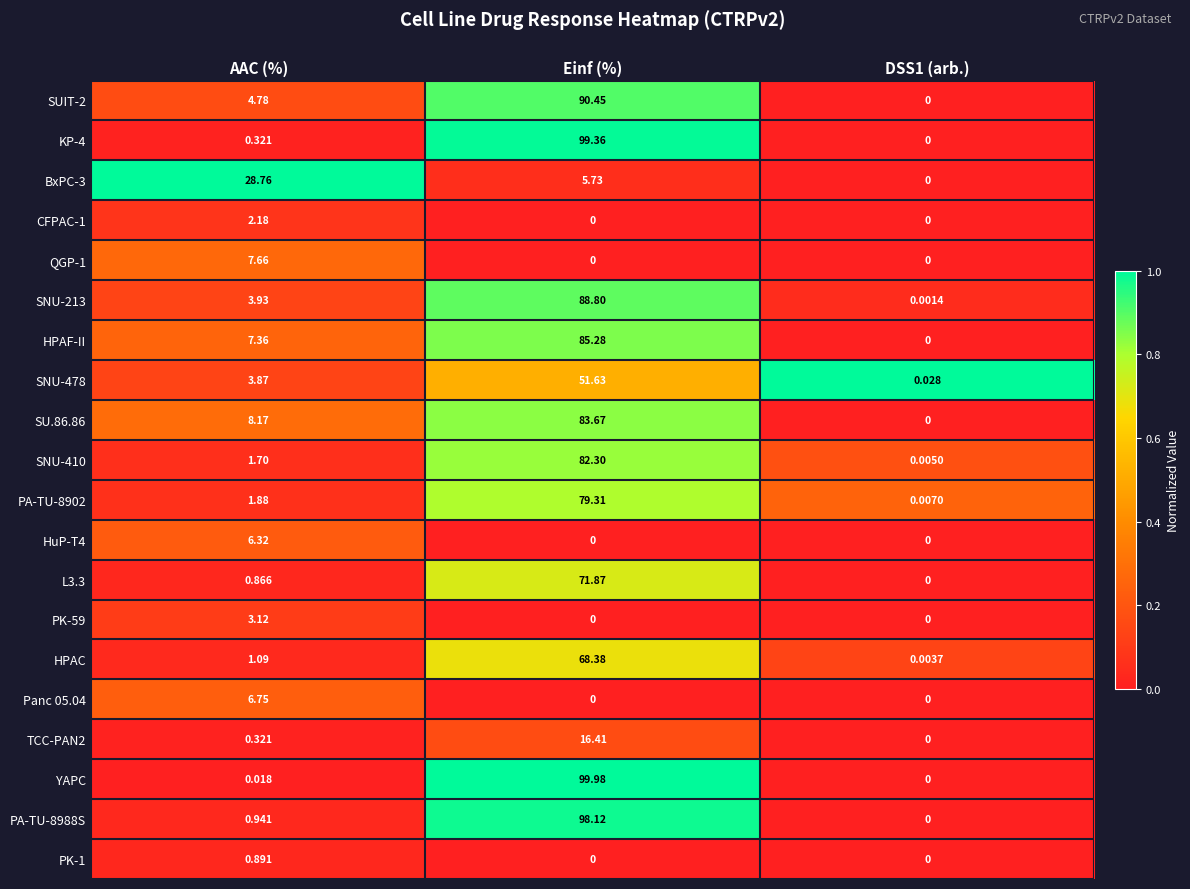

Which series has the largest total across all categories?

YAPC